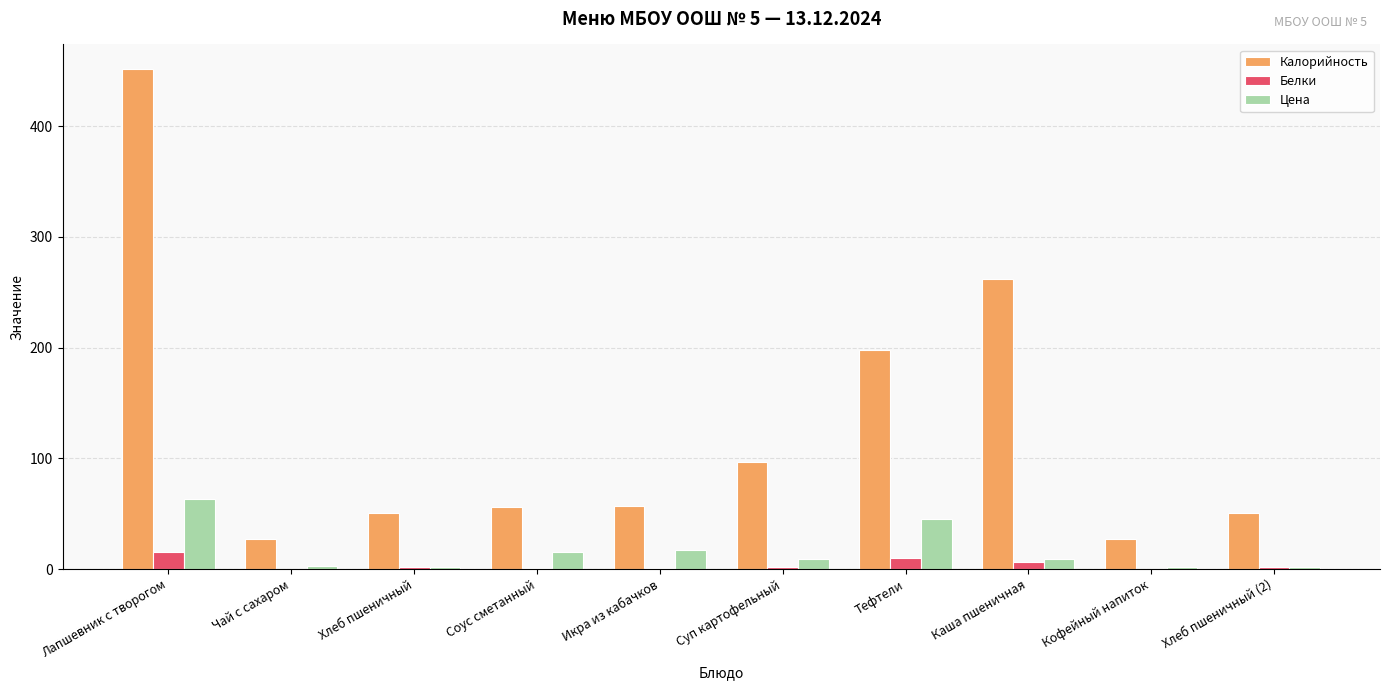

Which label corresponds to the largest value in the chart?

Лапшевник с творогом